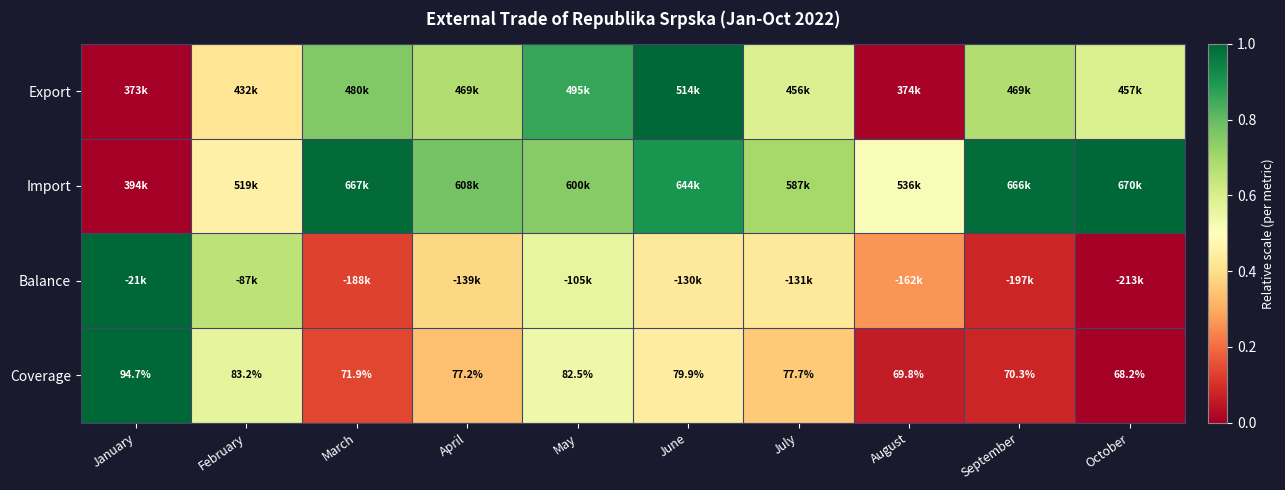

Rank the categories by Coverage value from highest to lowest.

January, February, May, June, July, April, March, September, August, October